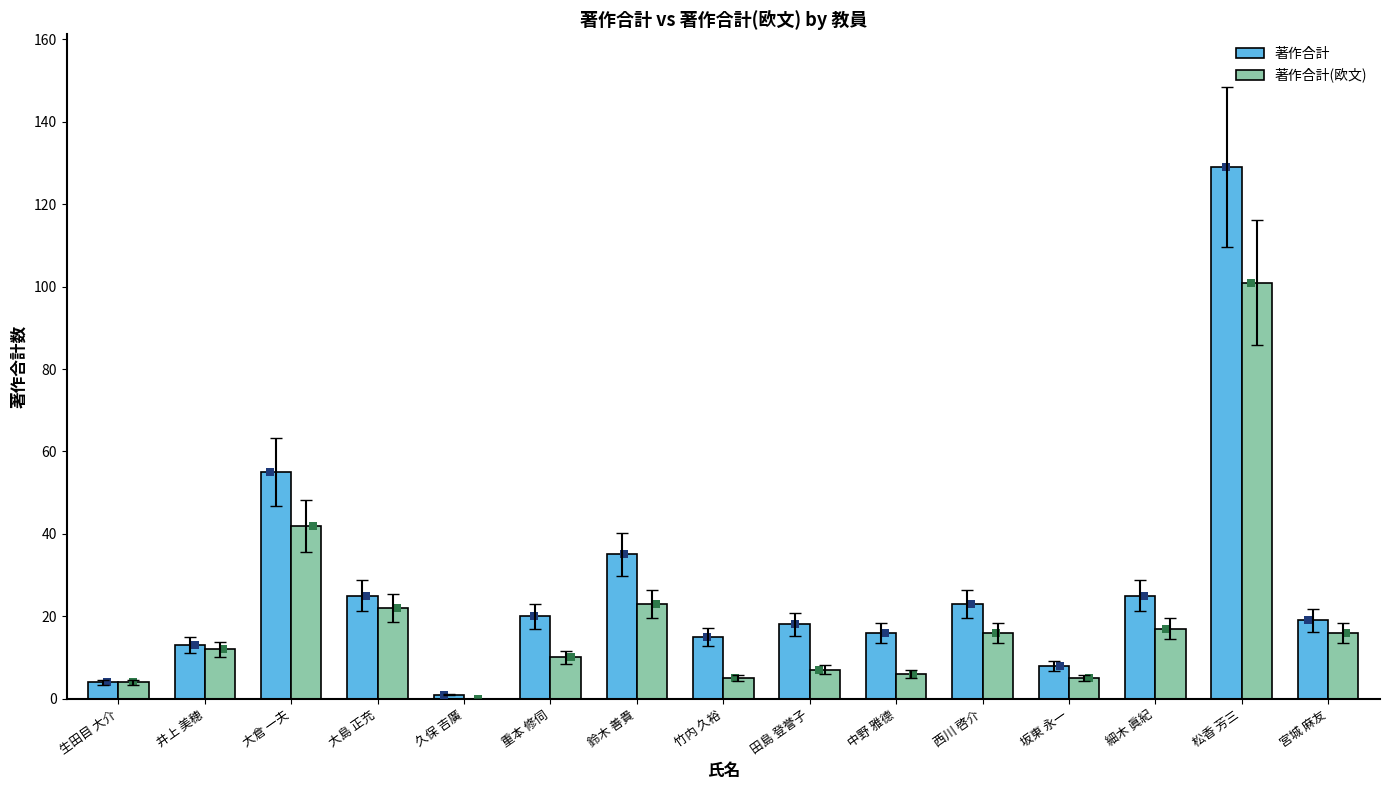

Which series has the largest total across all categories?

著作合計